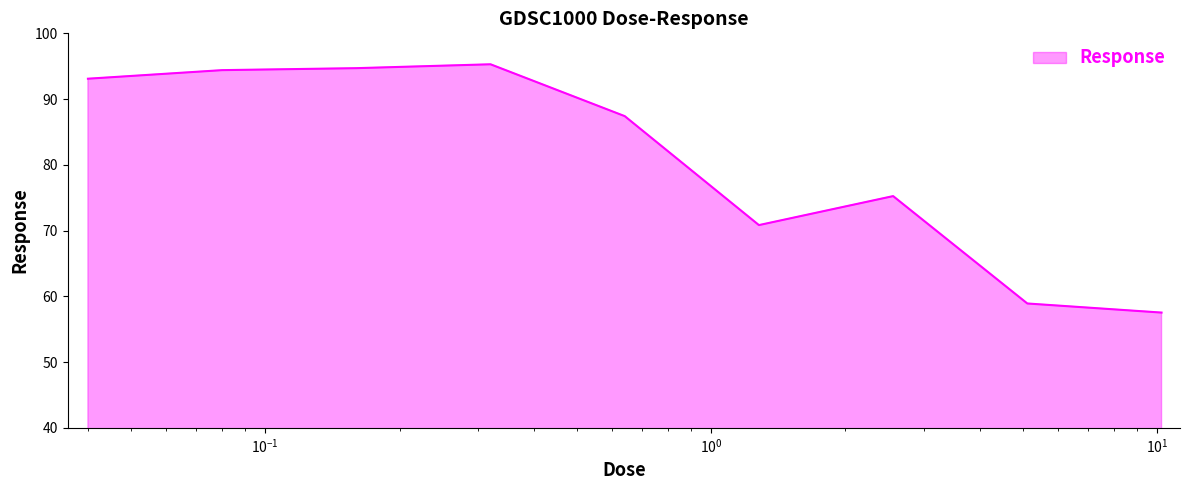

Reading left to right, list all the values displayed in this chart.

93.1	94.4	94.7	95.3	87.4	70.8	75.2	58.9	57.5